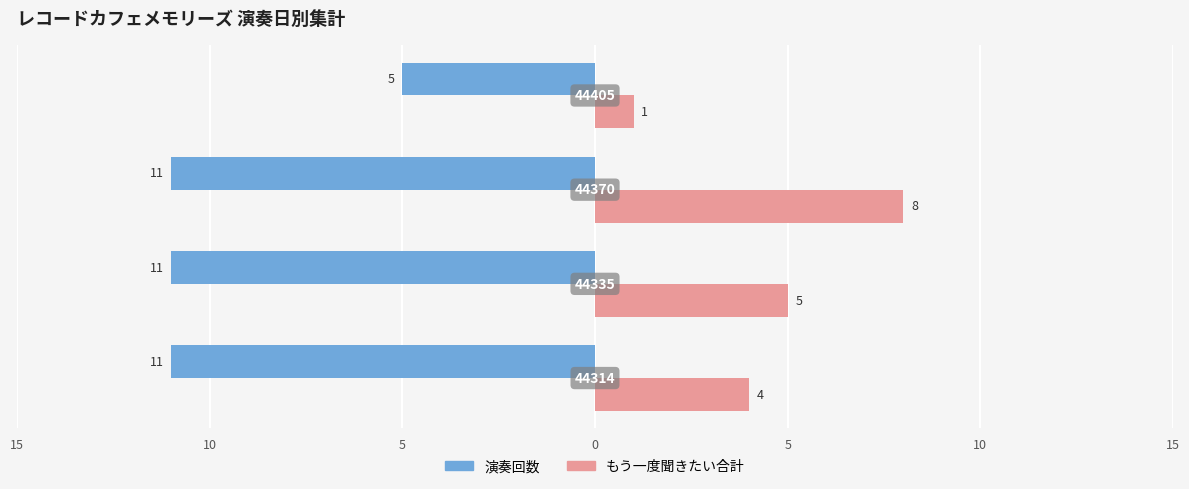

What are all the series names shown in the legend?

演奏回数, もう一度聞きたい合計